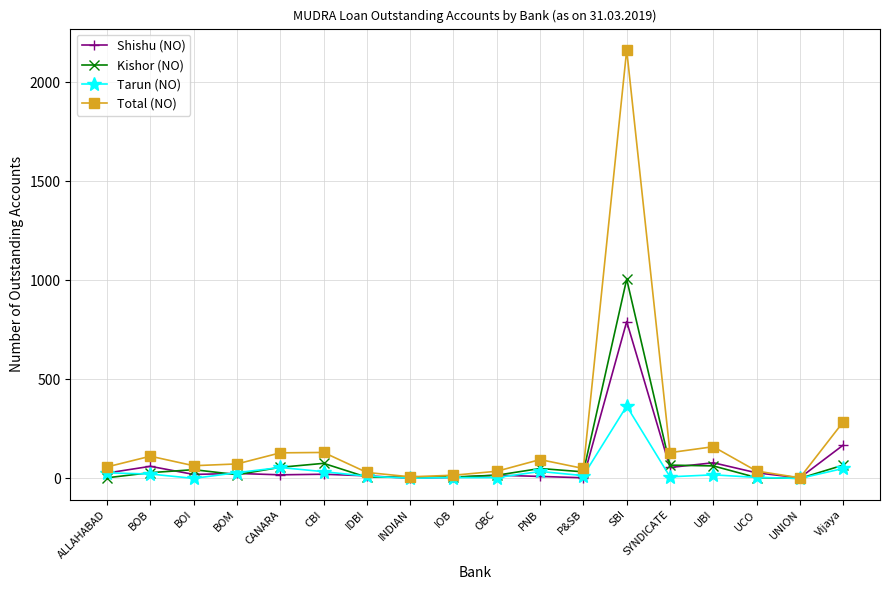

What is the label of the 8th point from the left?

INDIAN